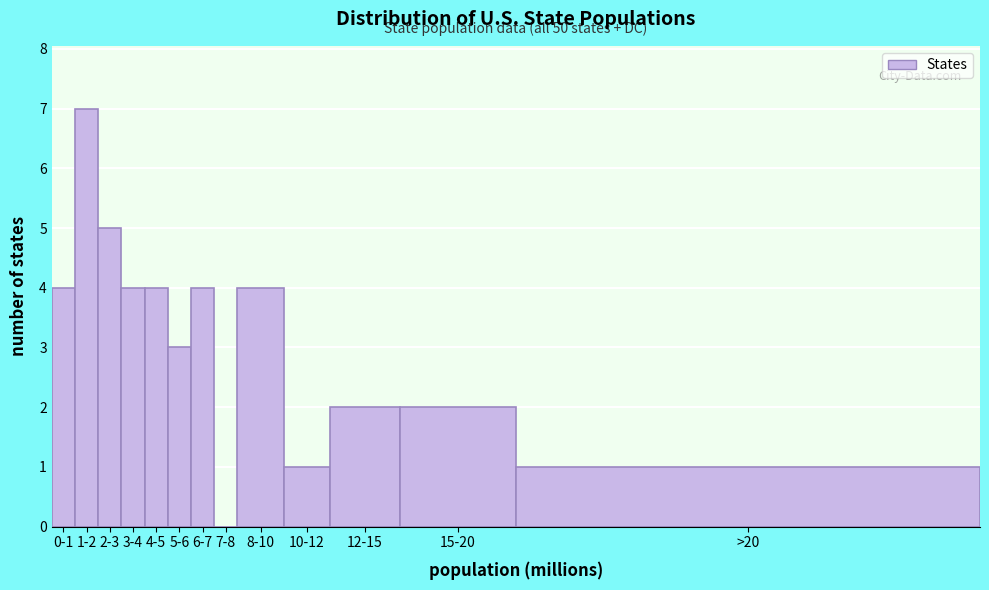

Reading left to right, list all the values displayed in this chart.

0-1=4	1-2=7	2-3=5	3-4=4	4-5=4	5-6=3	6-7=4	7-8=0	8-10=4	10-12=1	12-15=2	15-20=2	>20=1